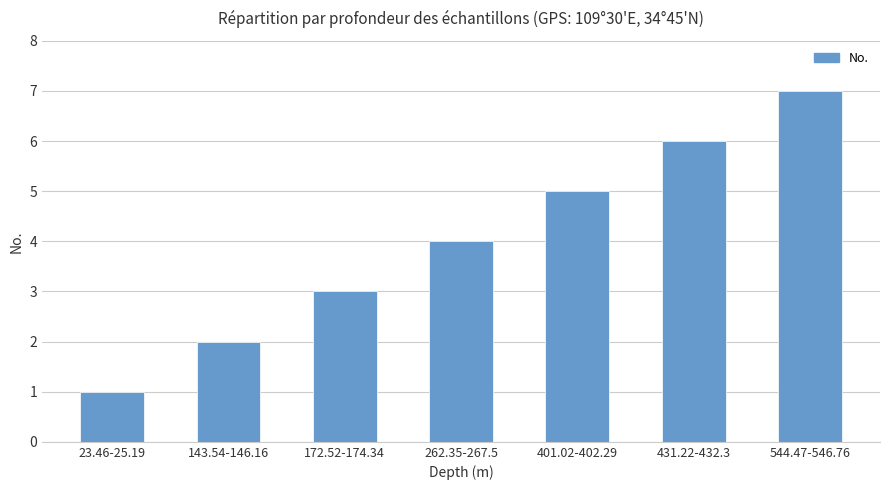

How many bars are there in total?

7